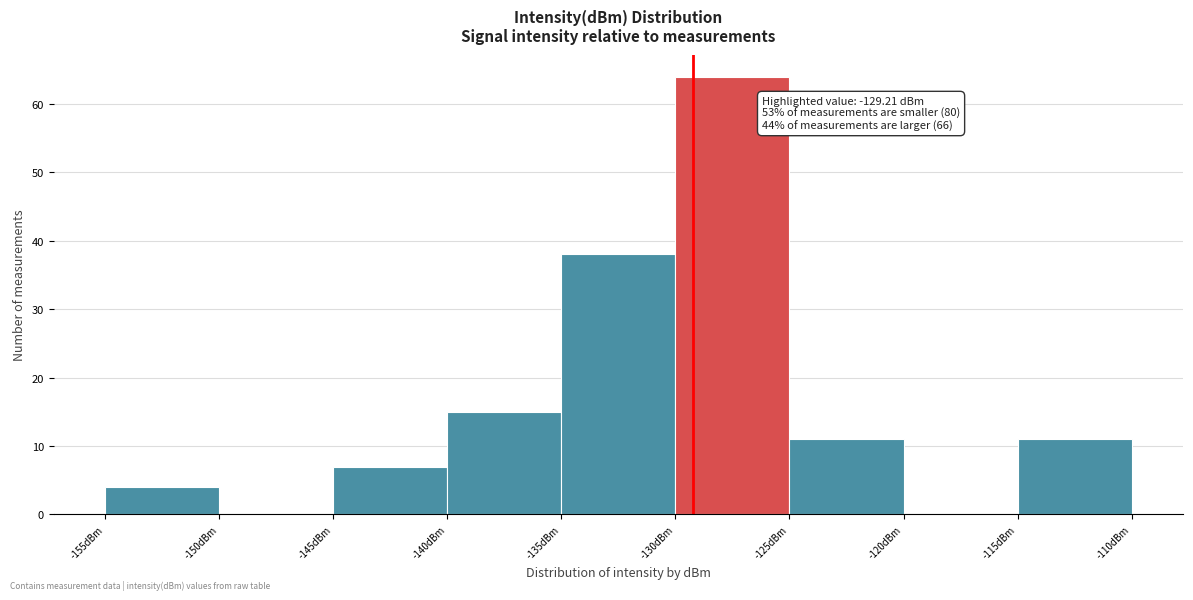

Over which range of the x-axis is the bar tallest?

-130 to -125